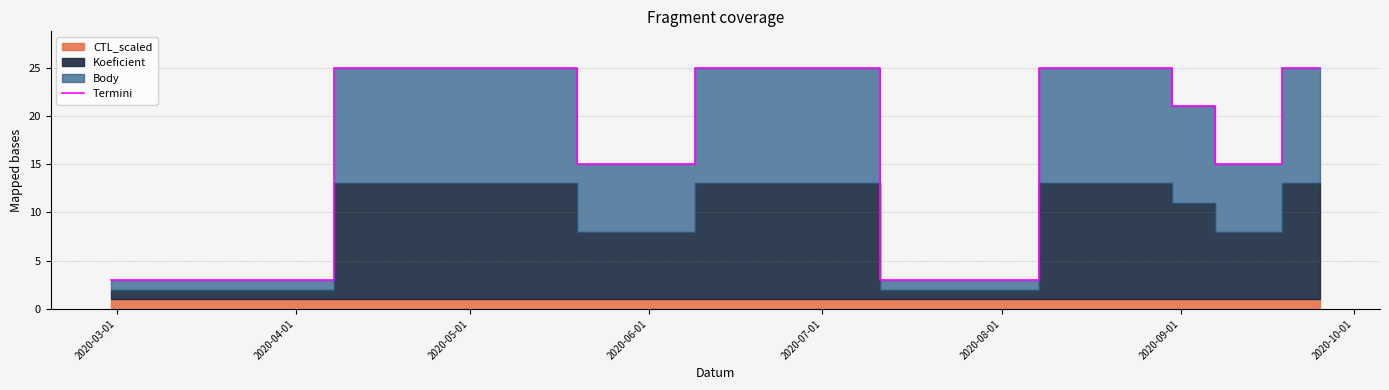

What is the lowest value of the Termini series?

3